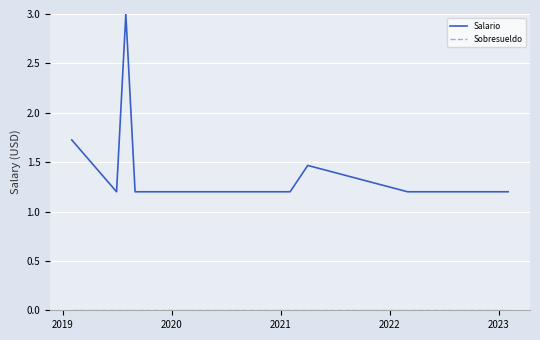

What is the highest value of the Salario series?

3.0